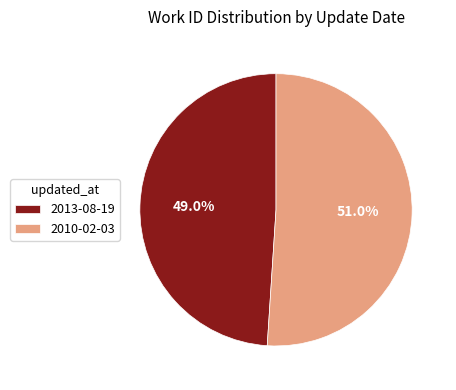

How many slices are in this pie chart?

2